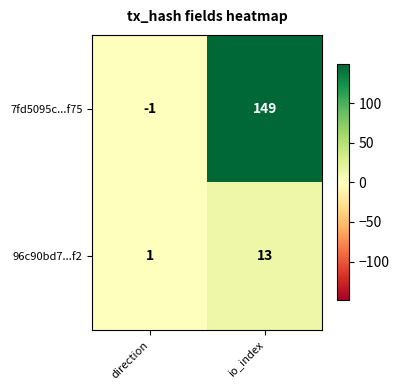

Reading left to right, list all the values displayed in this chart.

7fd5095c...f75: -1	149
96c90bd7...f2: 1	13